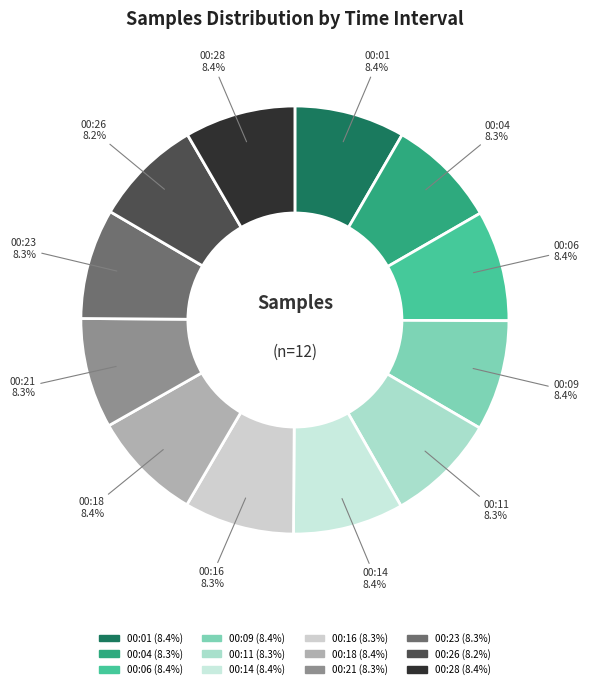

What is the ratio of the value at 00:09 to the value at 00:18?

1.0